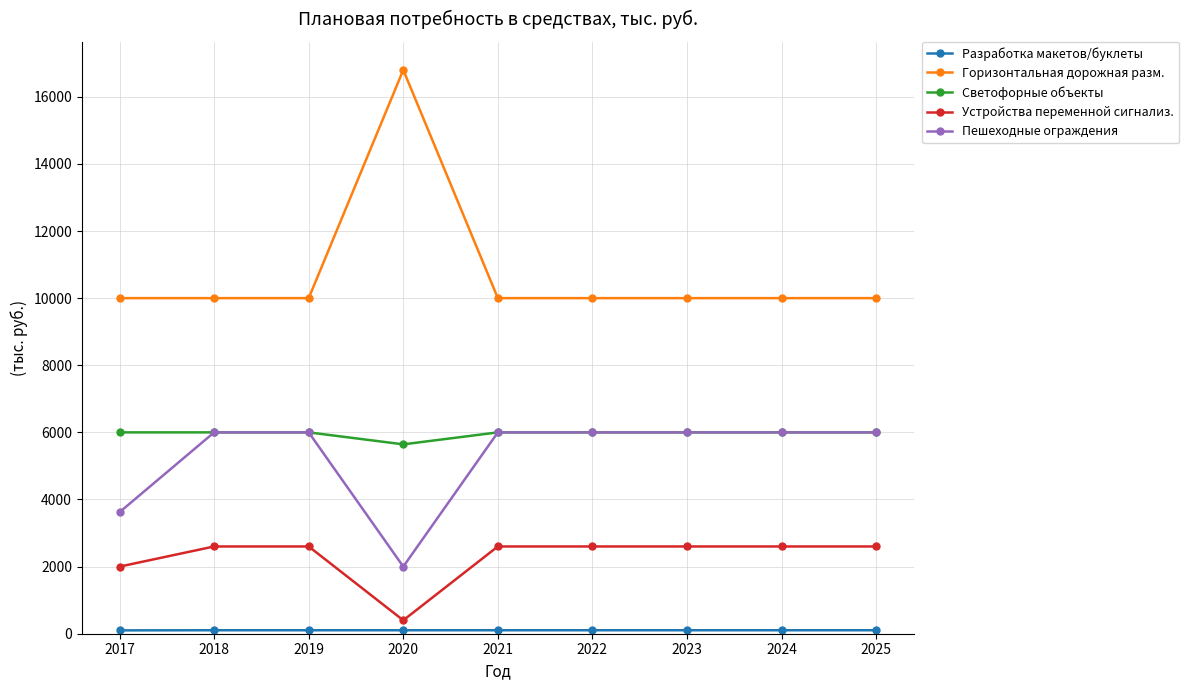

Is this an area chart (filled region under the line)?

No